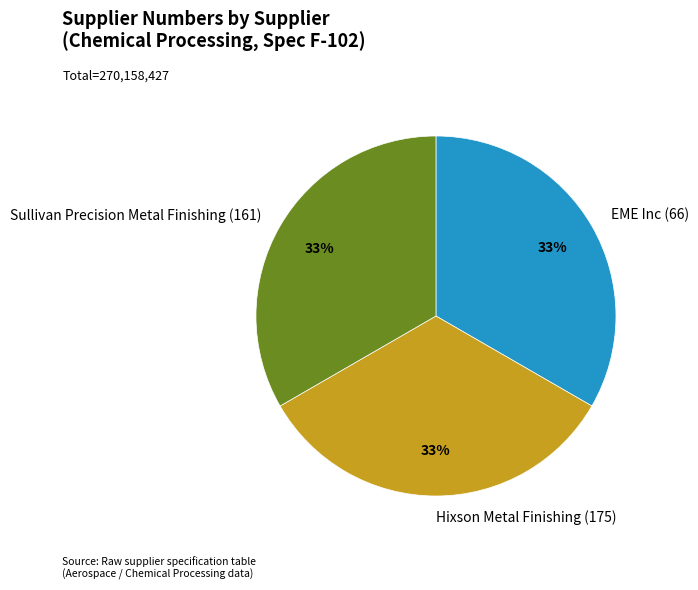

Does Sullivan Precision Metal Finishing (161) represent more than half of the total?

No